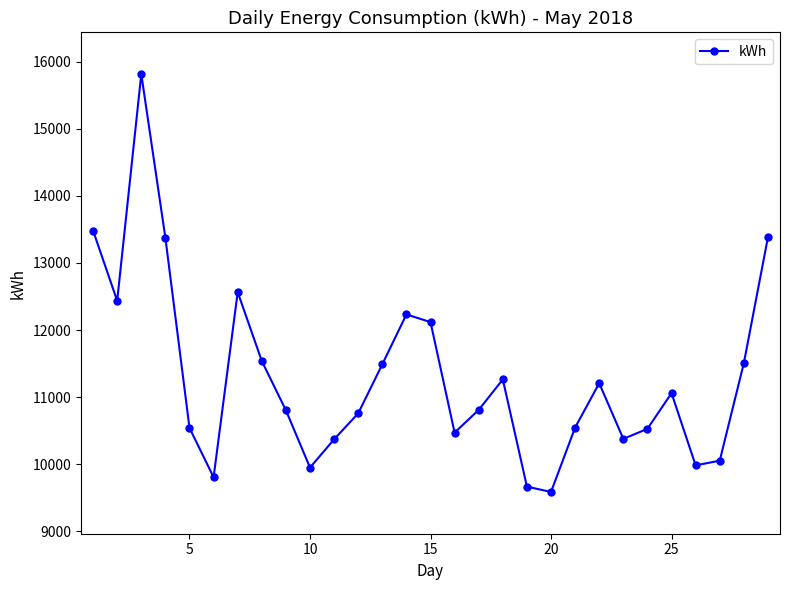

True or false: there are more than 0 points higher than both neighbors.

True